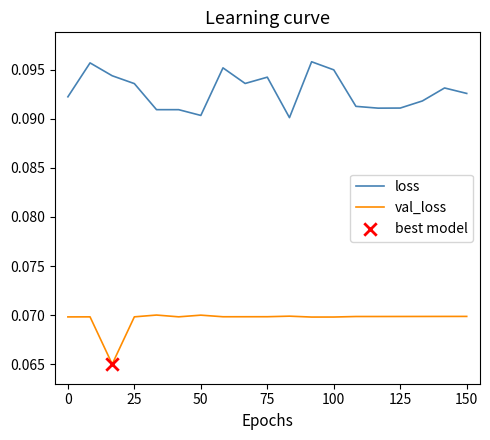

Which series has the largest total across all categories?

loss